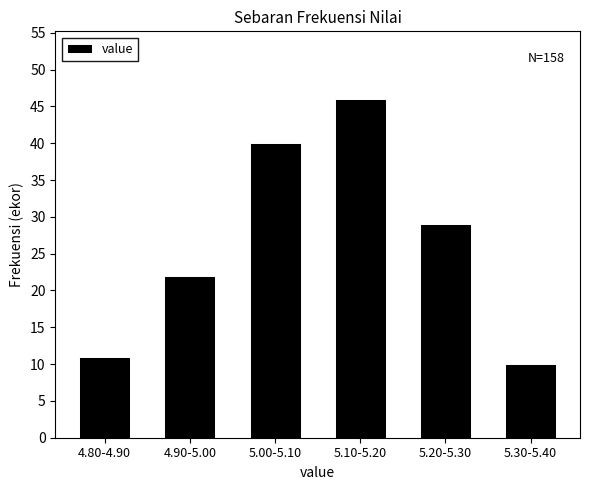

Reading right to left, list all the values displayed in this chart.

10	29	46	40	22	11